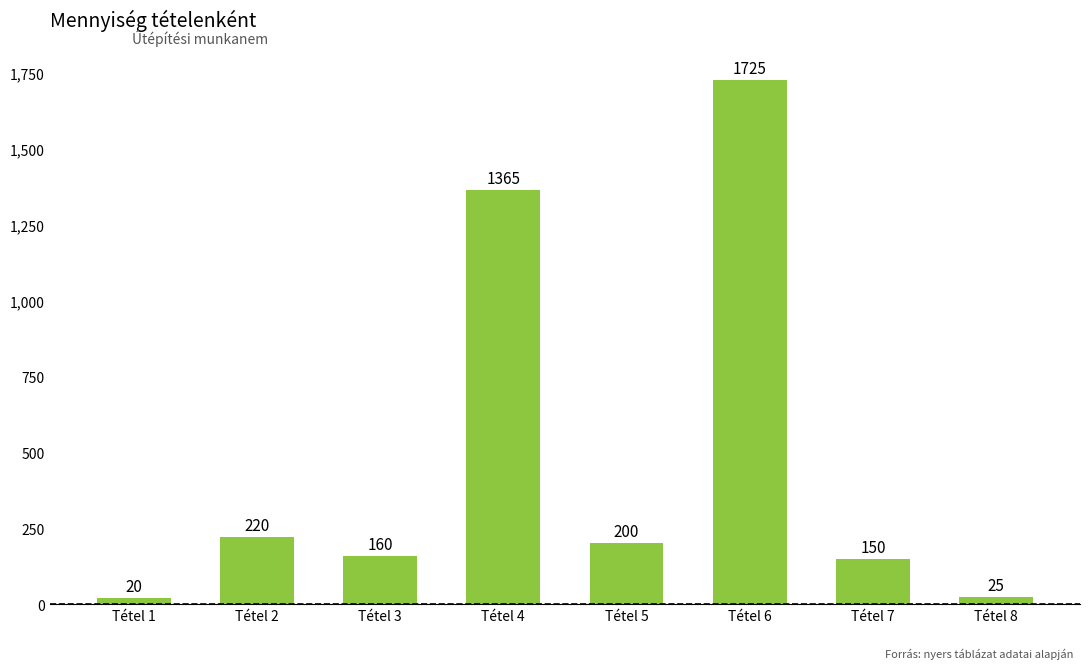

What is the value of the 1st bar from the left?

20